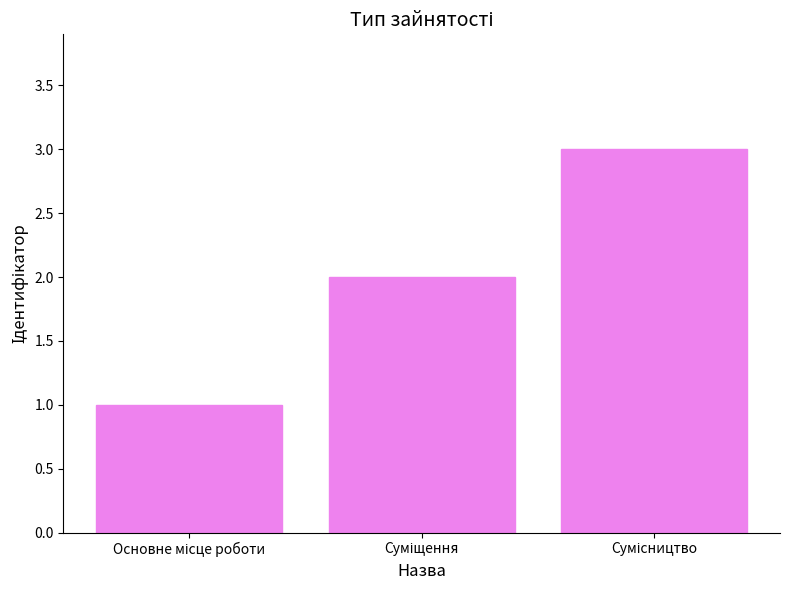

What is the maximum value shown in the chart?

3